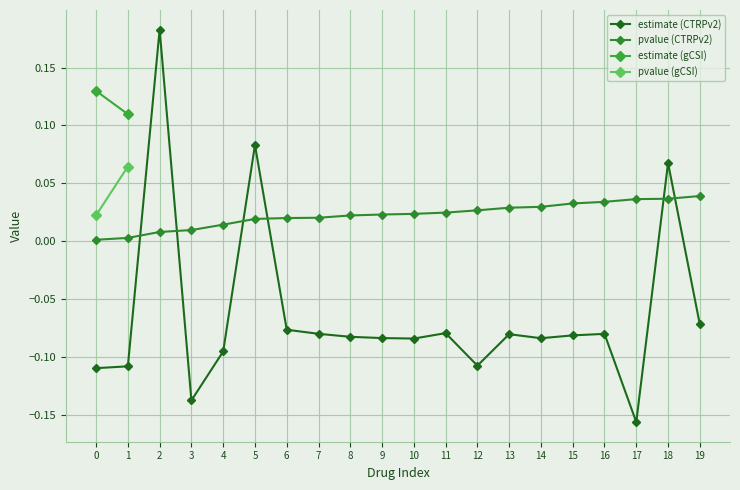

Which series changed the most between 13 and 17?

estimate_CTRPv2